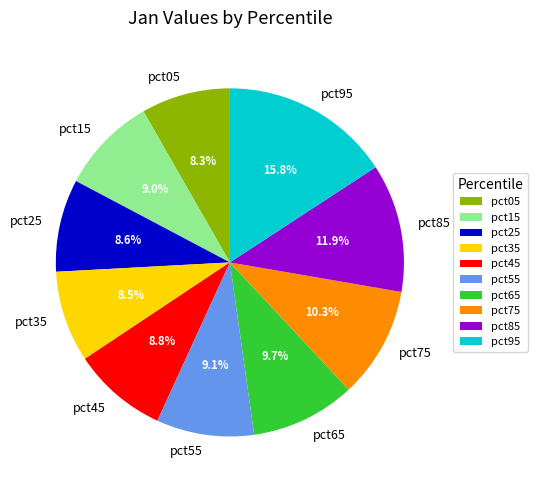

Count the number of slices in the pie.

10